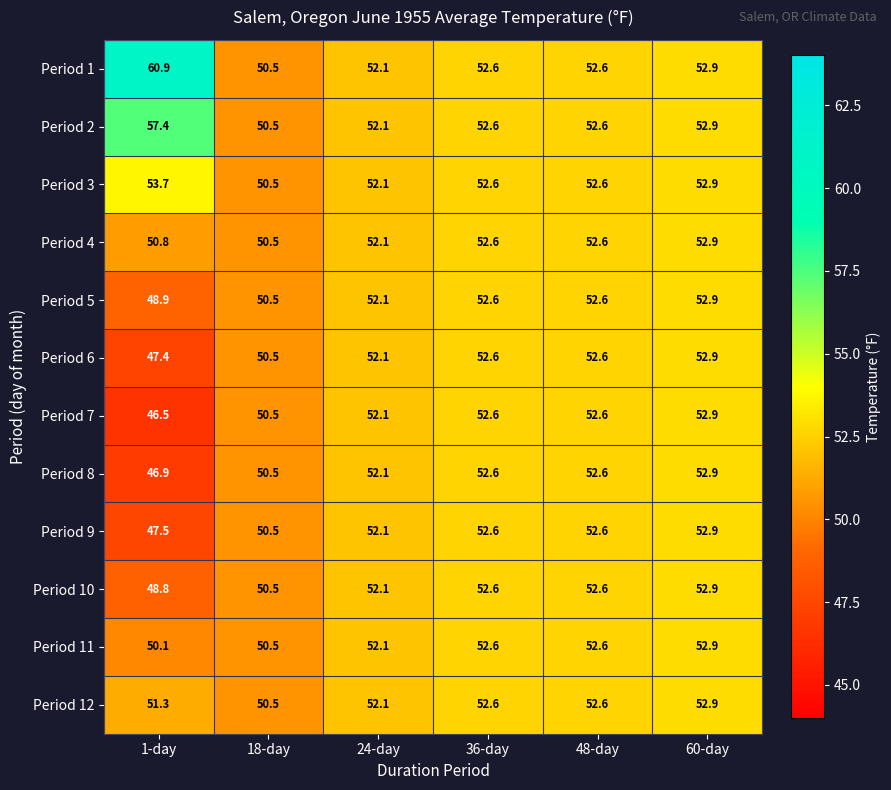

What value does the Period 3 series have at 36-day?

52.6